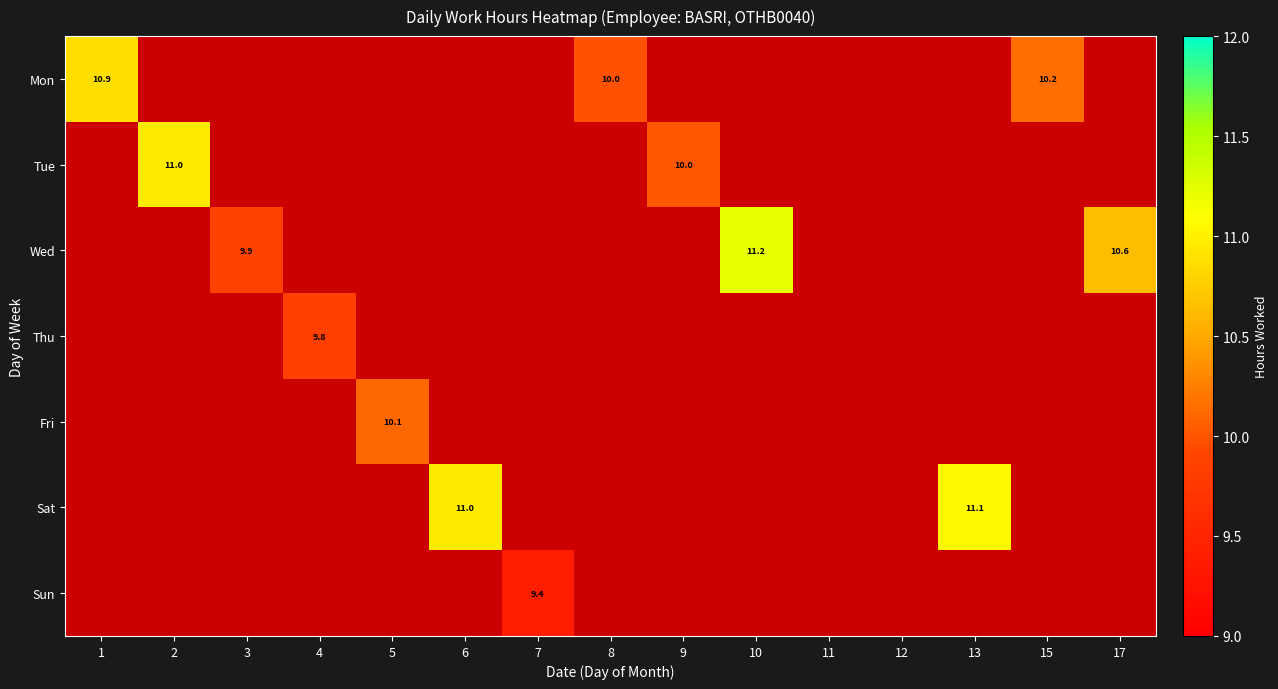

List the labels in order of Fri value, smallest first.

1, 2, 3, 4, 5, 6, 7, 8, 9, 10, 11, 12, 13, 15, 17